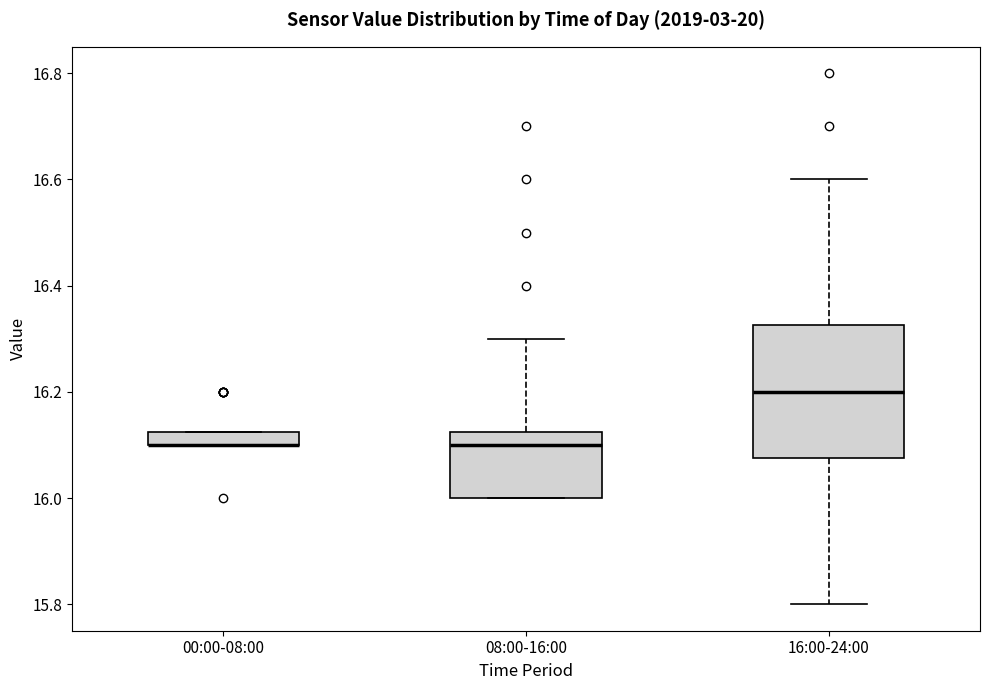

Where is the upper edge of the box for 00:00-08:00 on the y-axis? The values are not printed on the chart, so give them approximately, as read against the axis.

16.12